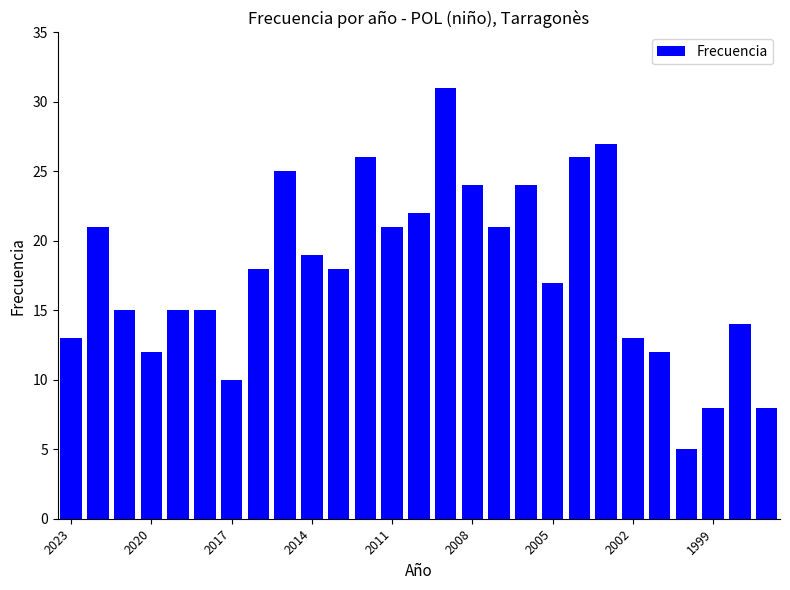

What is the average value?

18